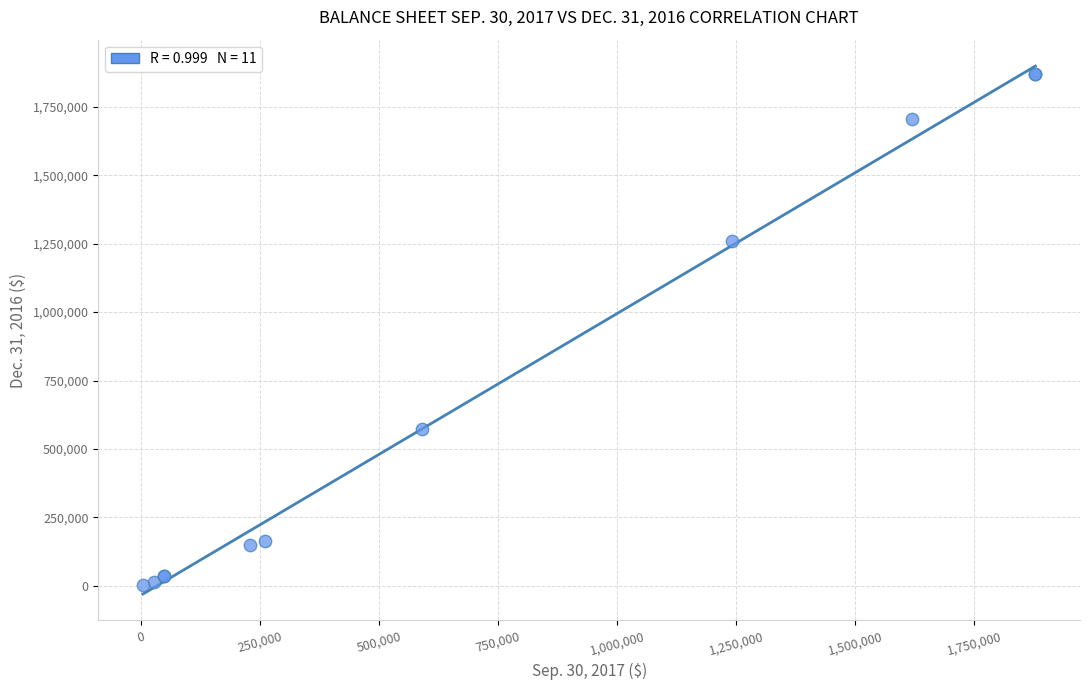

What Y value in the scatter plot is closest to 935415?

1259498